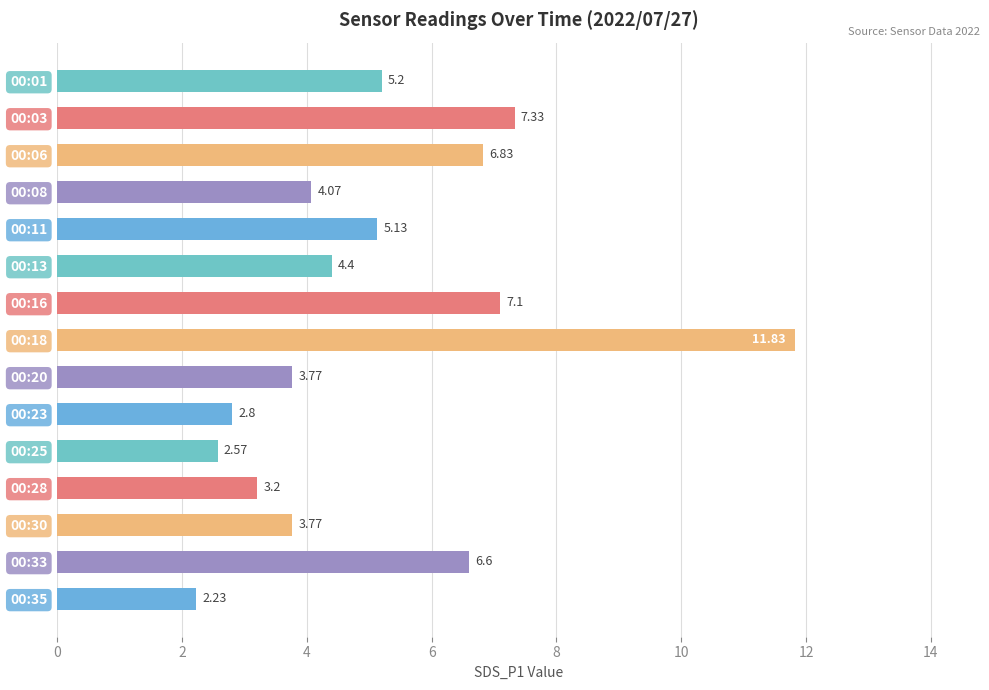

What is the difference between the maximum and second lowest values?

9.3